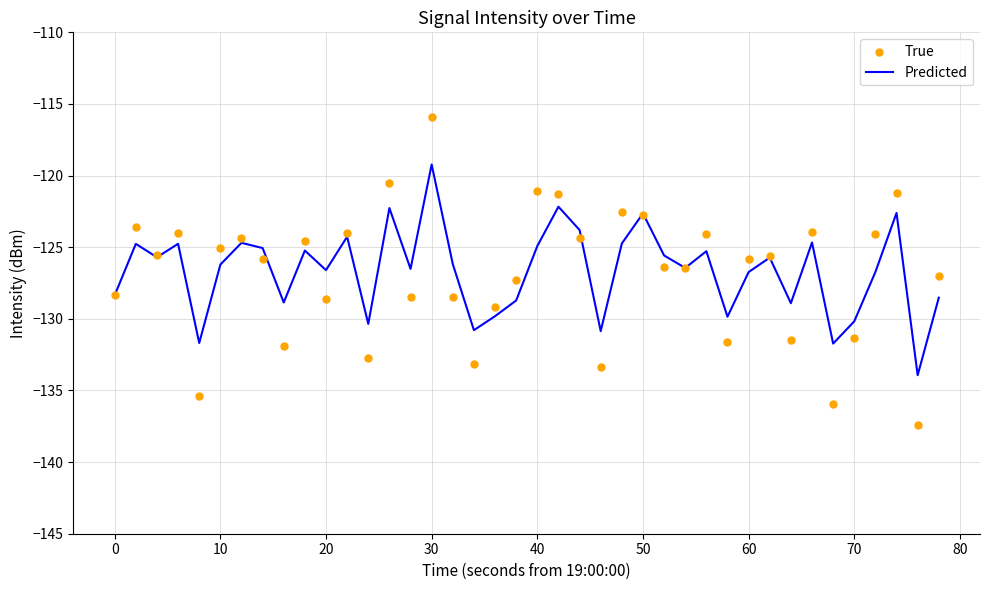

What is the maximum value for Predicted?

-119.2